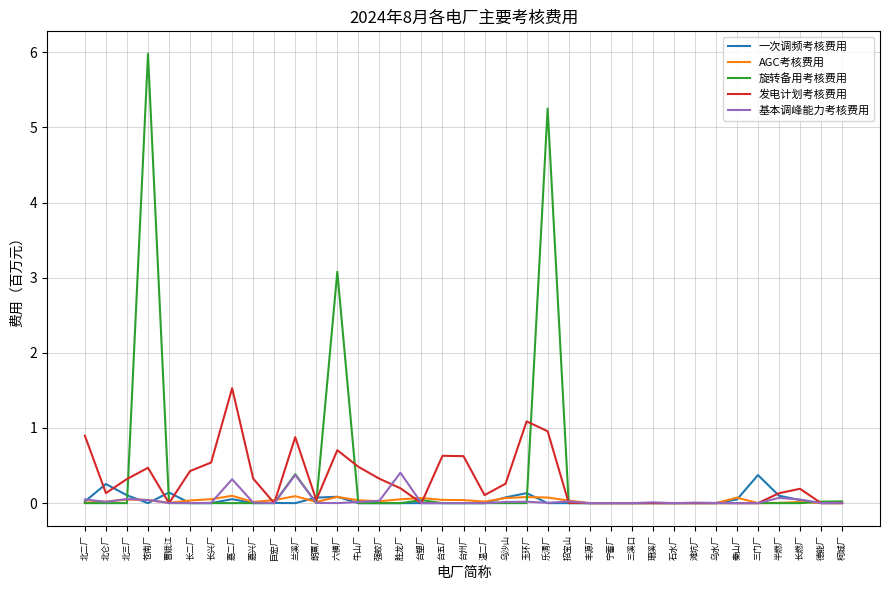

What position from the left is 牛山厂?

14